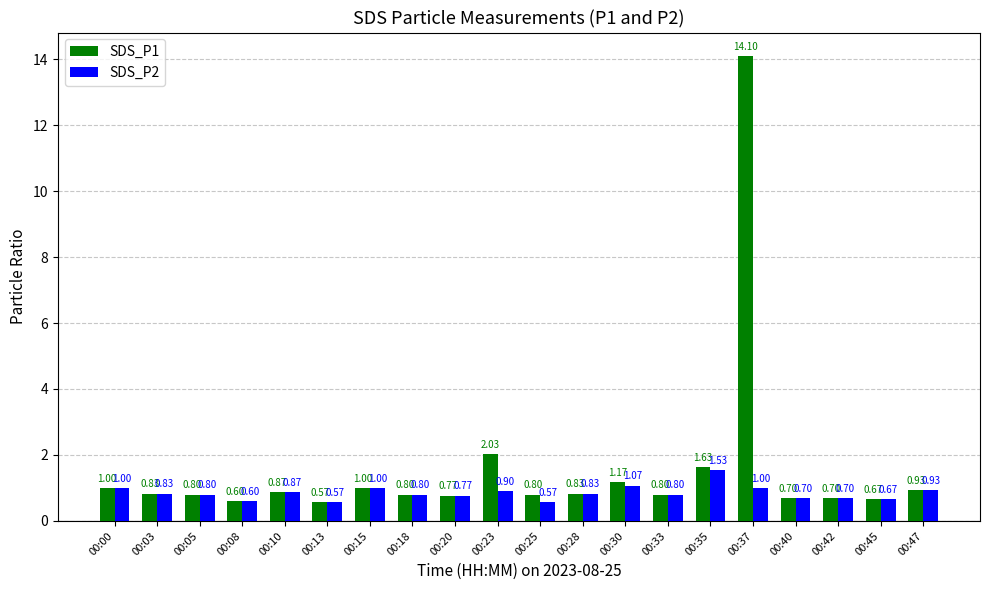

The value of SDS_P2 at 00:03 is 1.5. True or false?

False